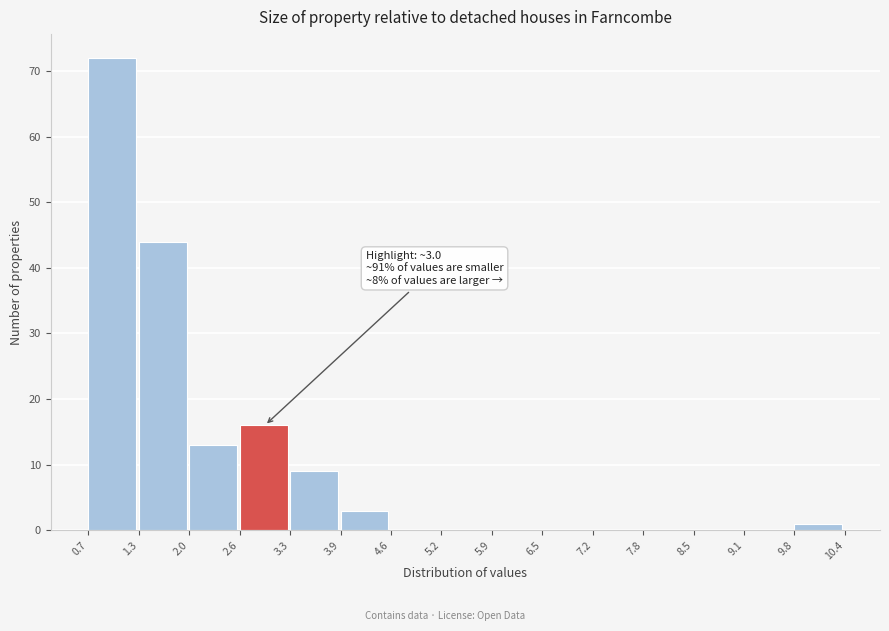

Which range on the x-axis has the tallest bar?

0.7 to 1.3